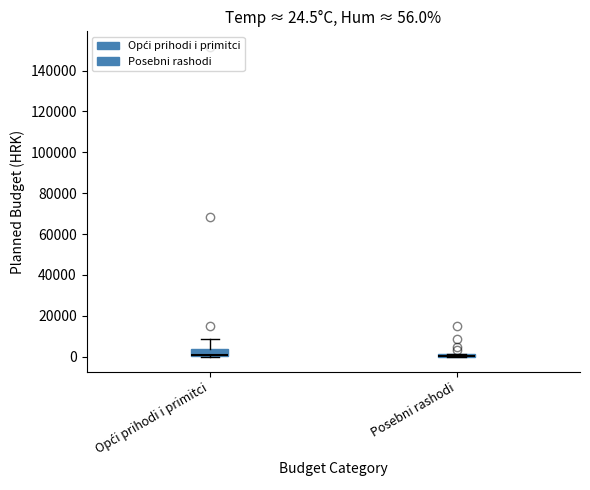

Which box is the tallest, from its lower edge to its upper edge?

Opći prihodi i primitci